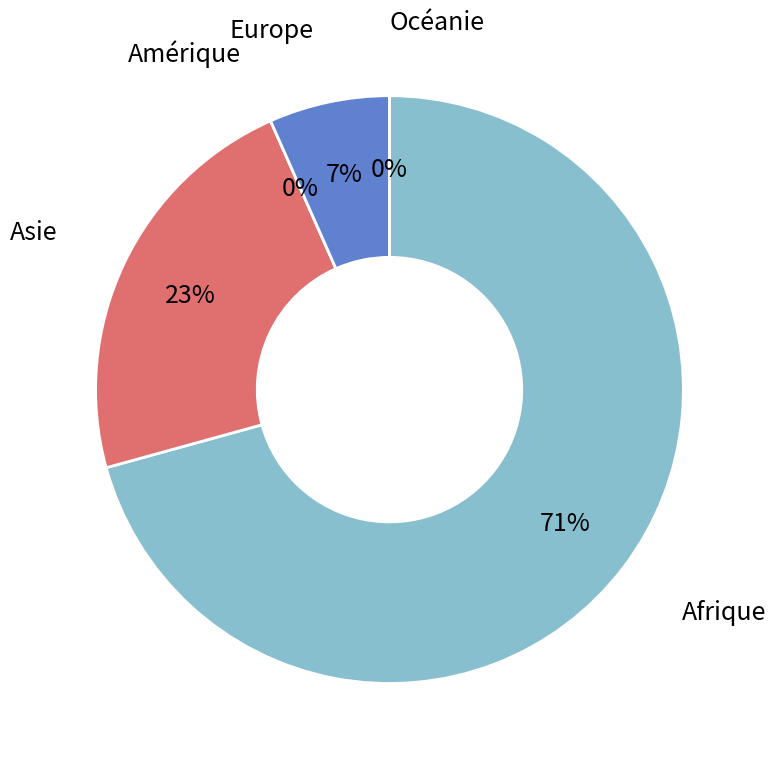

Approximately how many times larger is the value at Europe compared to Asie?

0.3